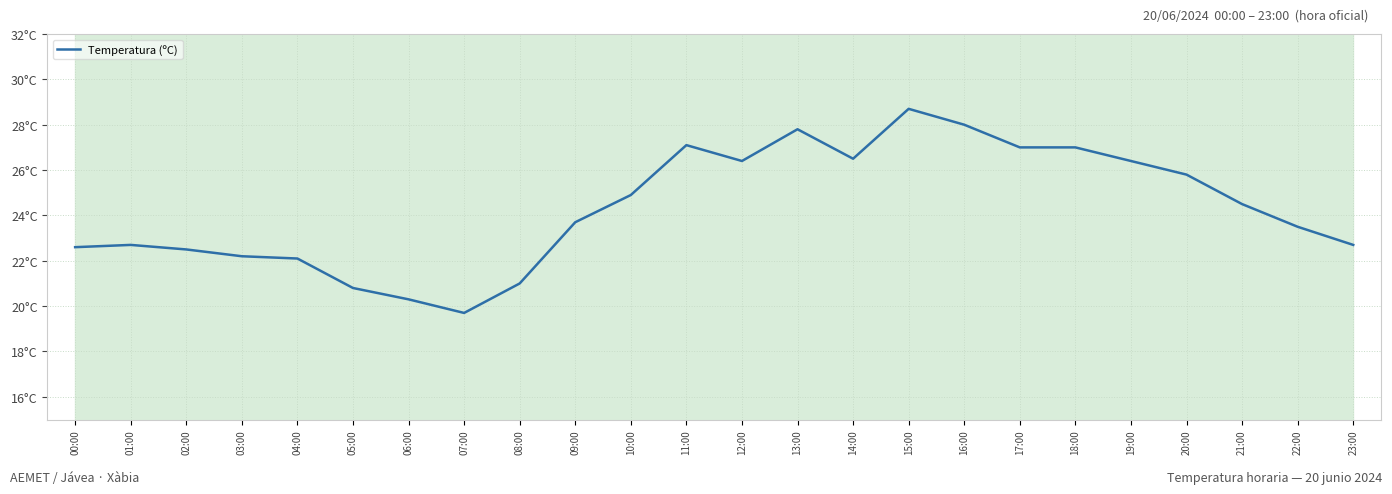

Is this an area chart (filled region under the line)?

No